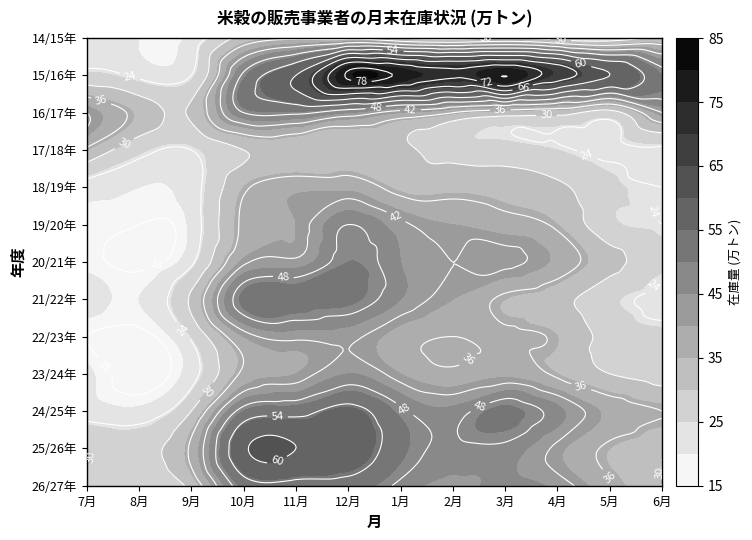

What is the sum of the 19/20年 values at 1月 and 9月?

64